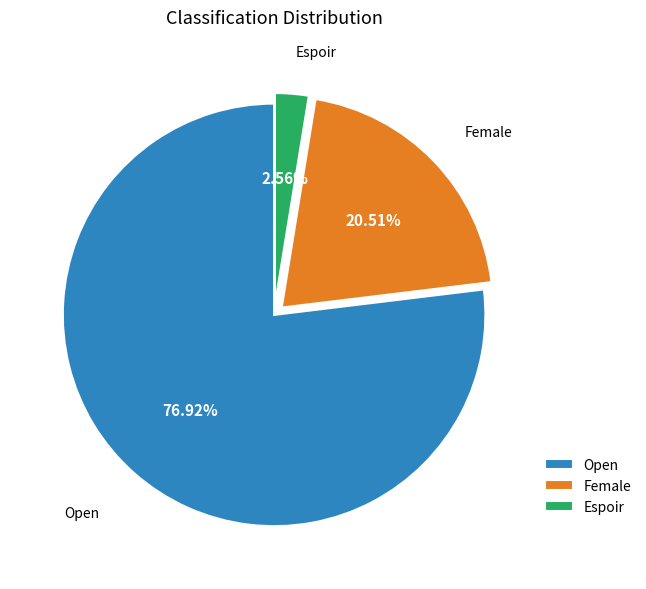

Rank the categories by value from highest to lowest.

Open, Female, Espoir